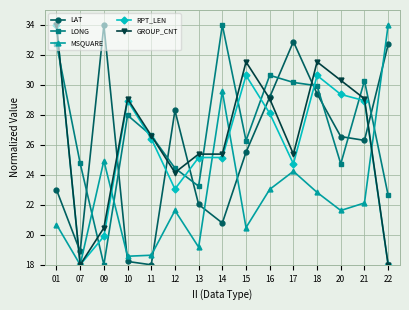

The GROUP_CNT series shows 44.0 at 16. True or false?

False